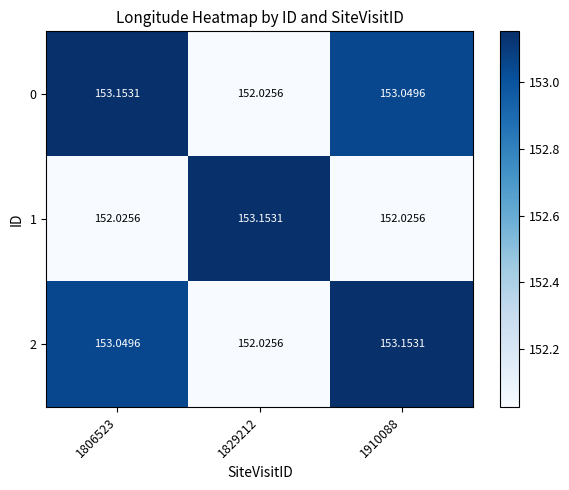

Which label corresponds to the smallest value in the chart?

1829212